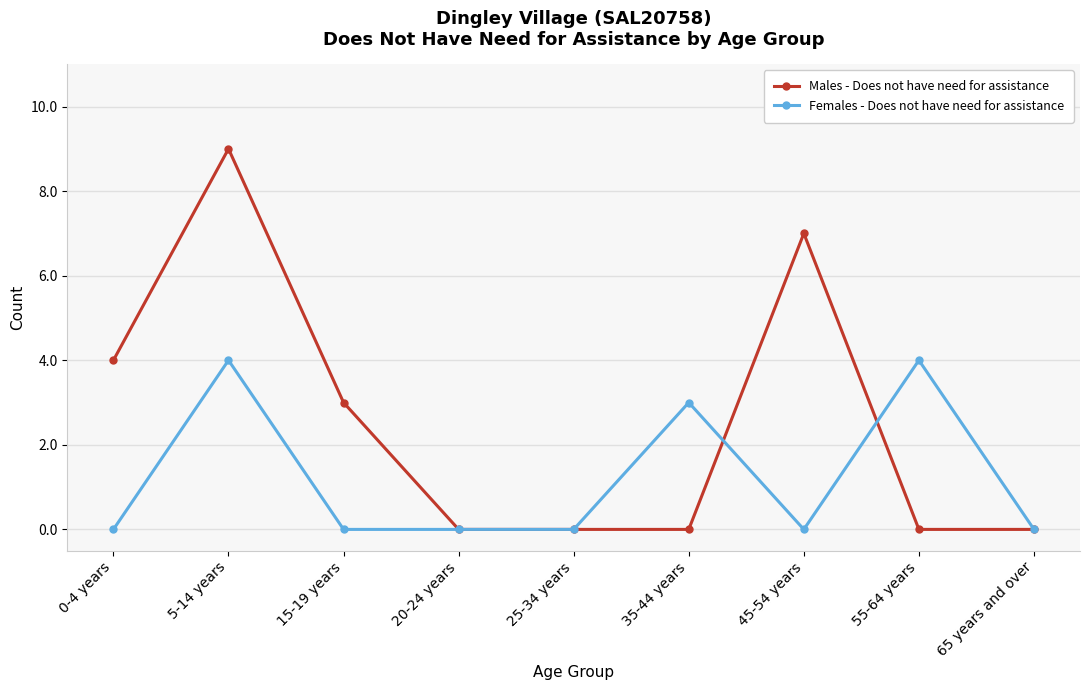

How many lines are shown in the chart?

2